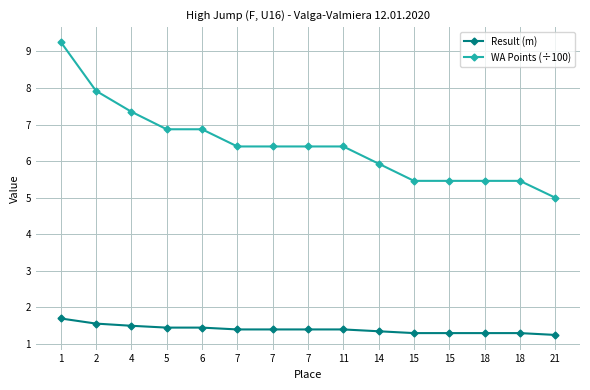

Reading left to right, what are all the values shown in this chart?

Result (m): 1.7	1.6	1.5	1.4	1.4	1.4	1.4	1.4	1.4	1.4	1.3	1.3	1.3	1.3	1.2
WA Points (÷100): 9.3	7.9	7.3	6.9	6.9	6.4	6.4	6.4	6.4	5.9	5.5	5.5	5.5	5.5	5.0